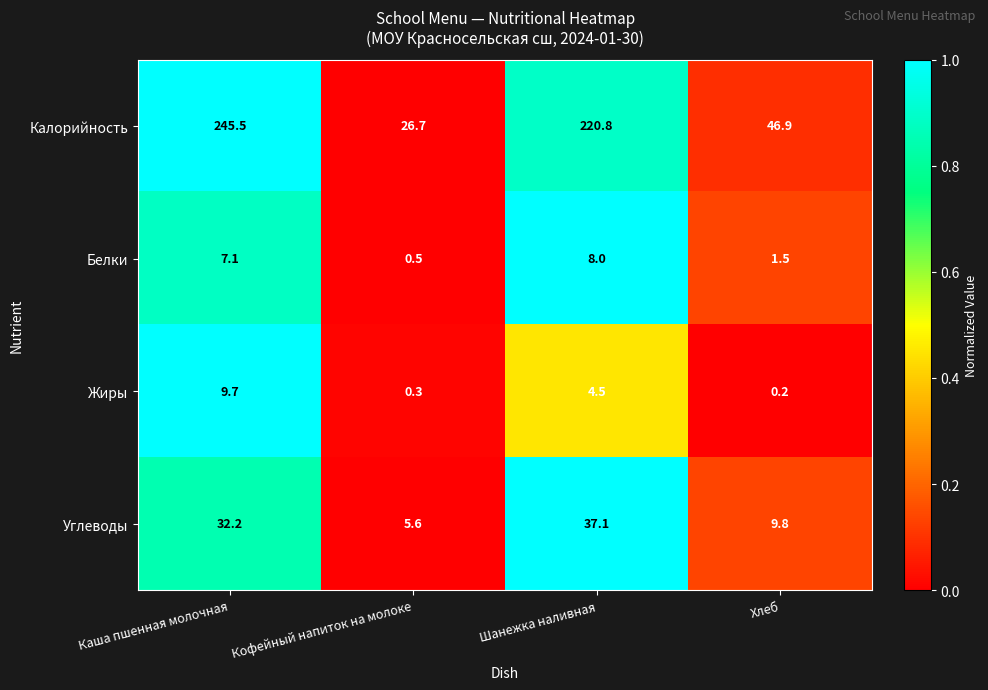

The value of Жиры at Кофейный напиток на молоке is 0.3. True or false?

True